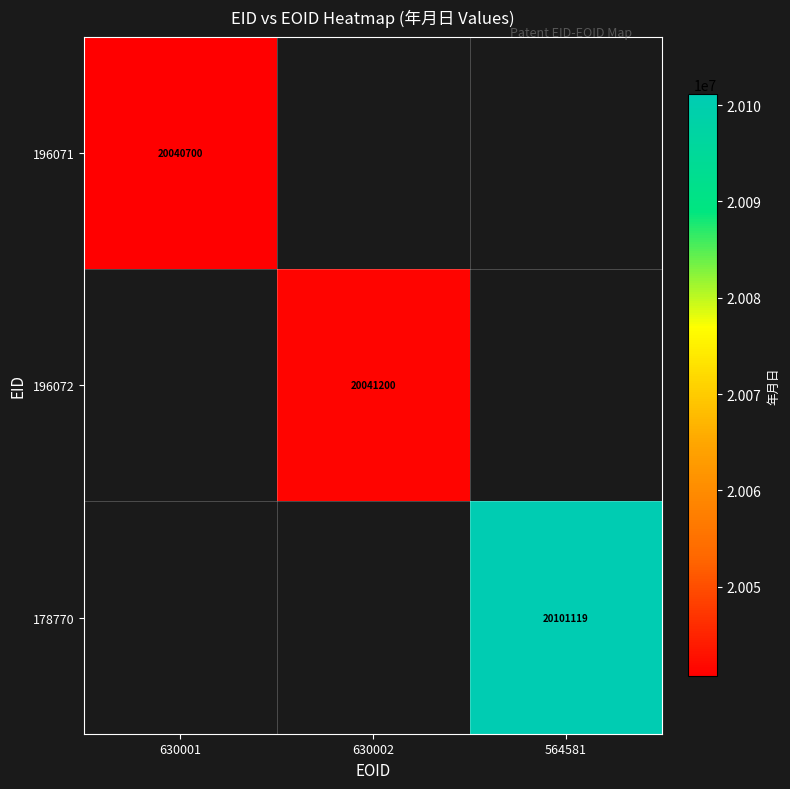

Is it true that 196072 equals 9075523 at 630002?

False